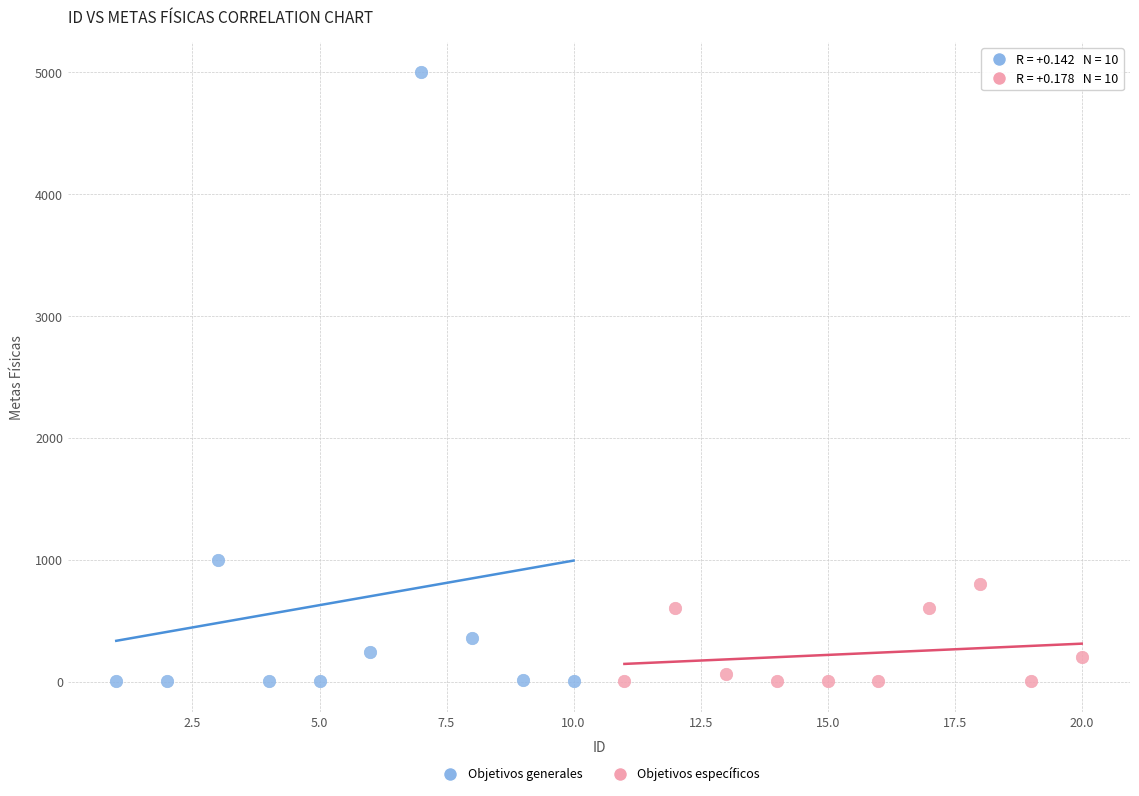

Which series reaches the maximum Y coordinate?

Objetivos generales